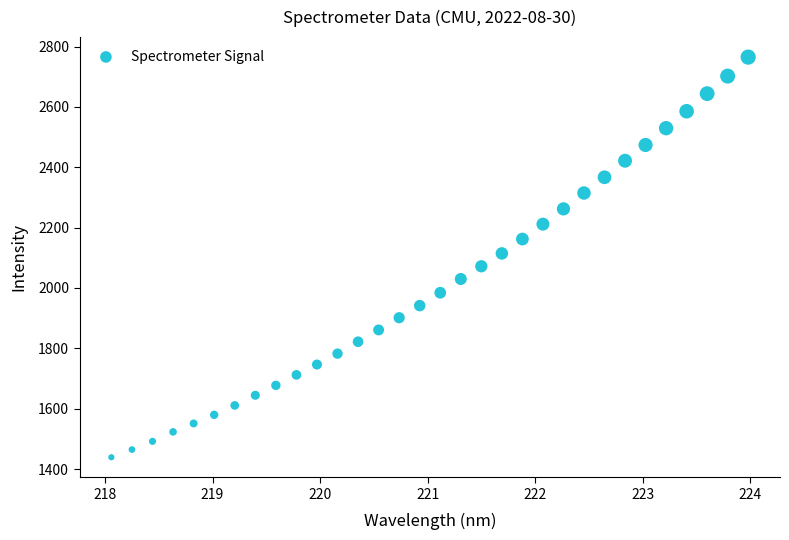

What is the range of X values (max minus min)?

5.9